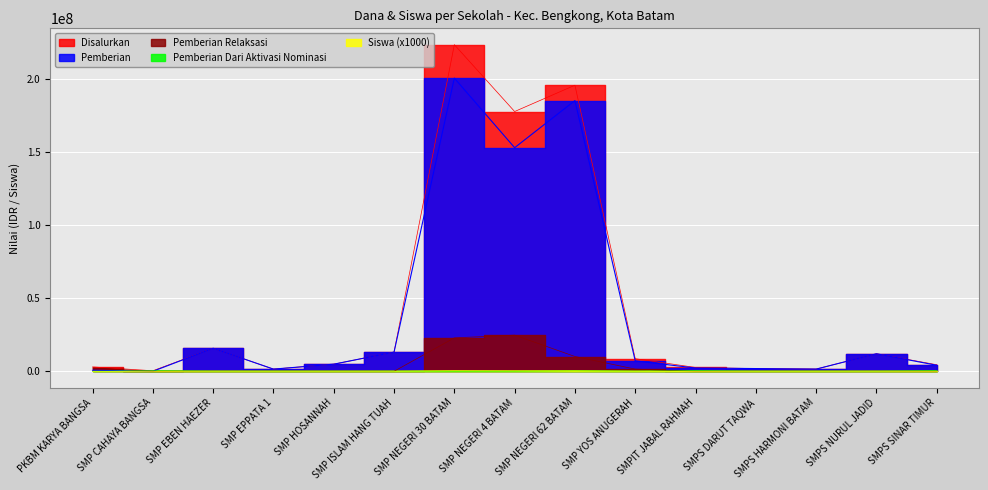

Which series has the widest spread of values?

Disalurkan